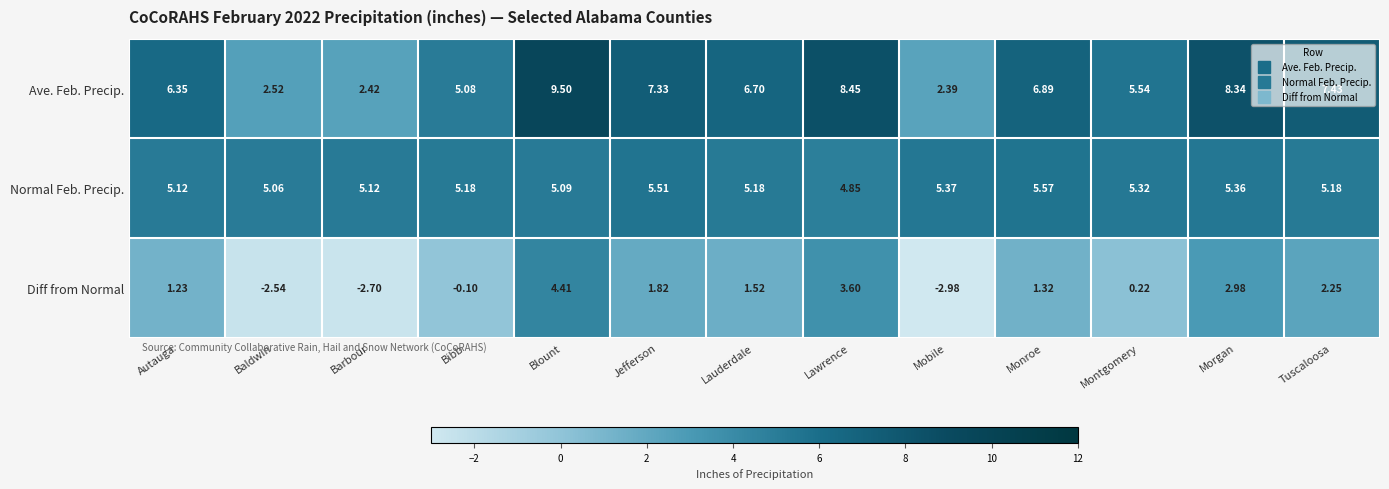

Rank the series at Autauga from lowest to highest value.

Diff from Normal, Normal Feb. Precip., Ave. Feb. Precip.